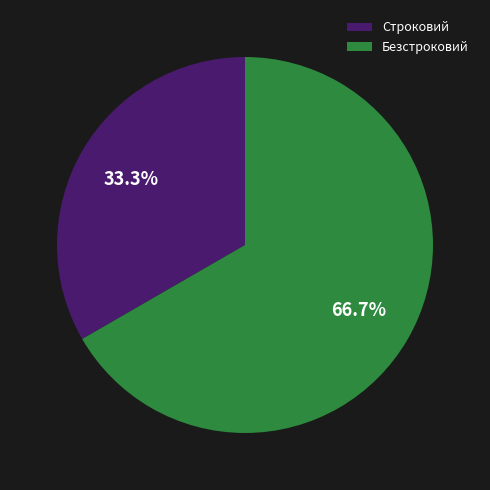

Is Безстроковий the majority of the pie?

Yes